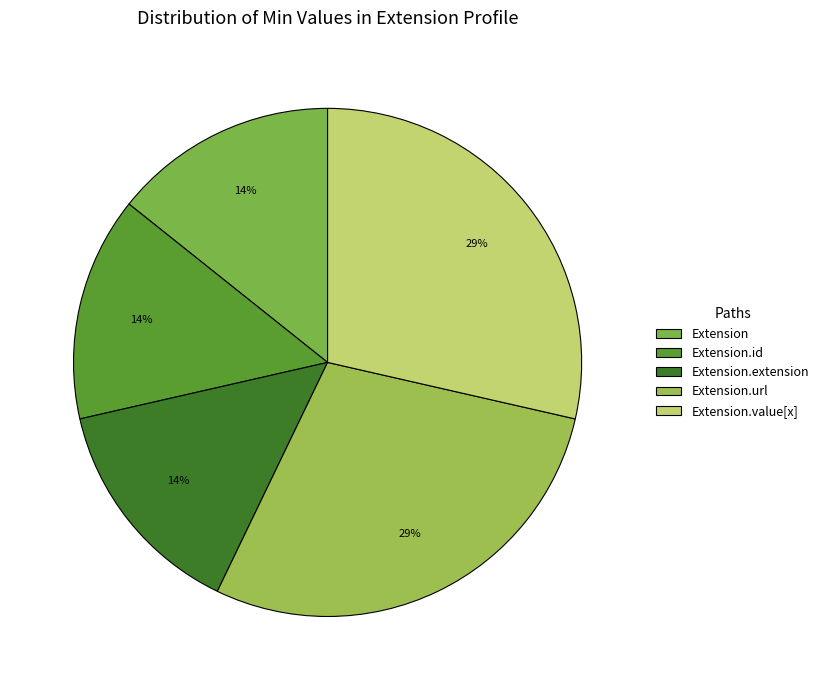

How many segments does this pie chart have?

5